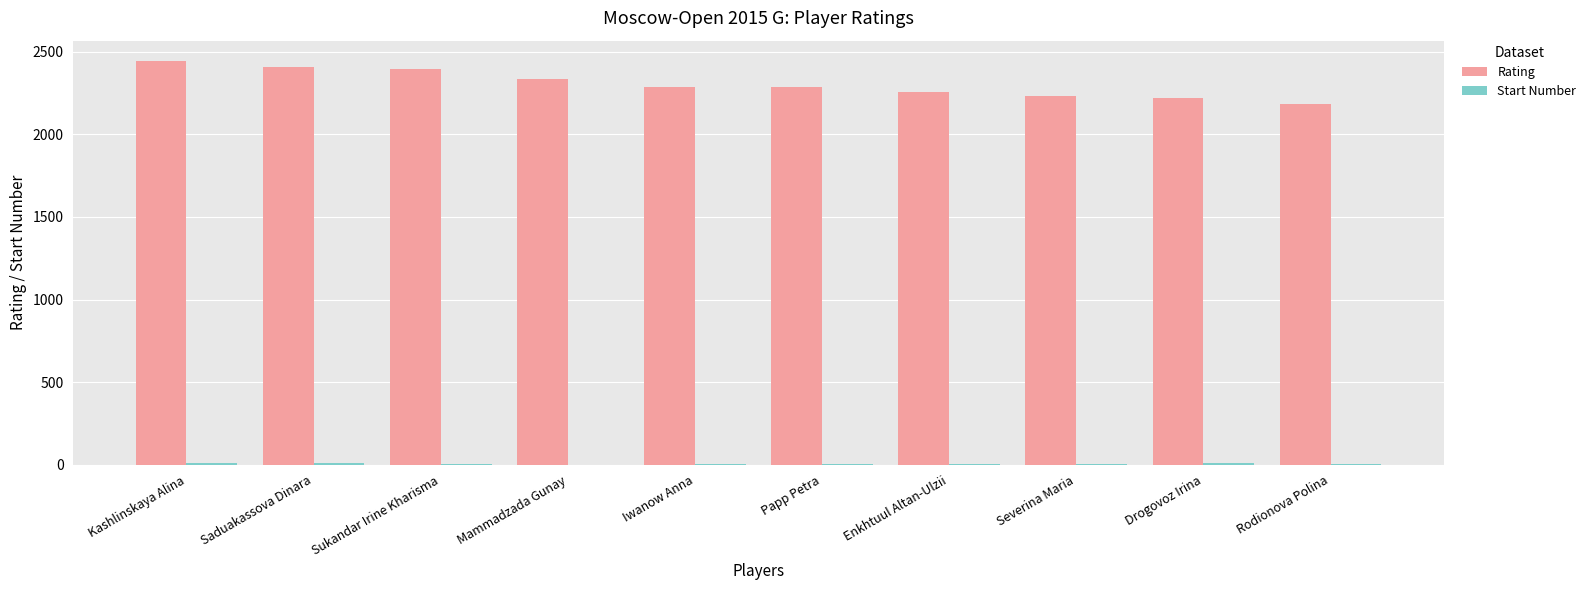

How many groups of bars are there?

10